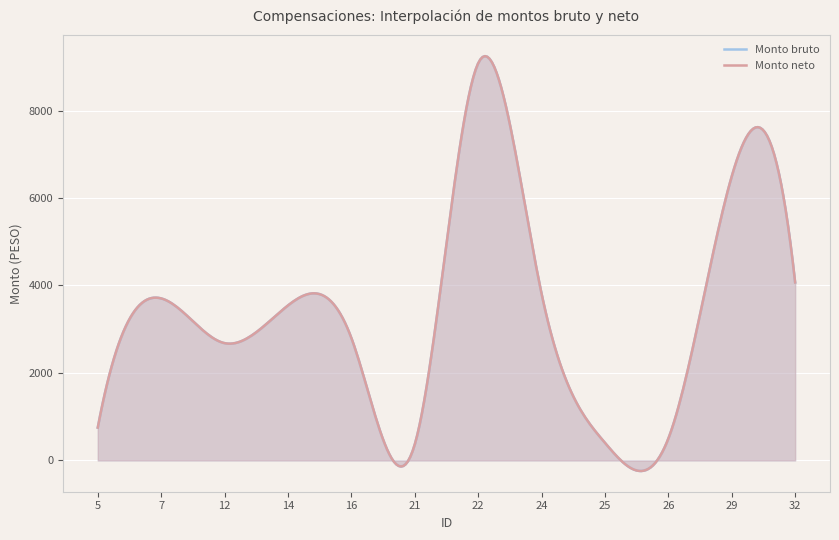

What is the minimum value for Monto bruto?

365.5